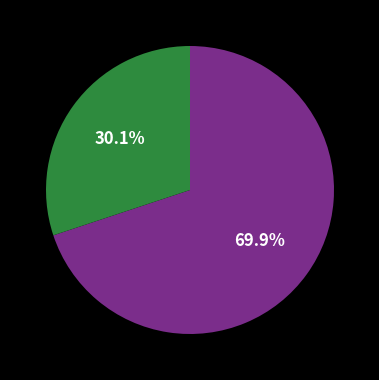

Is there any slice that represents more than half of the pie?

Yes